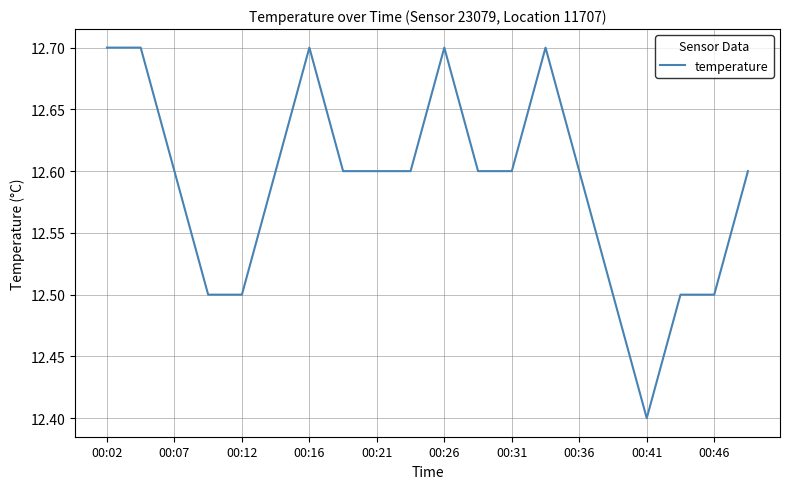

What is the greatest value displayed?

12.7